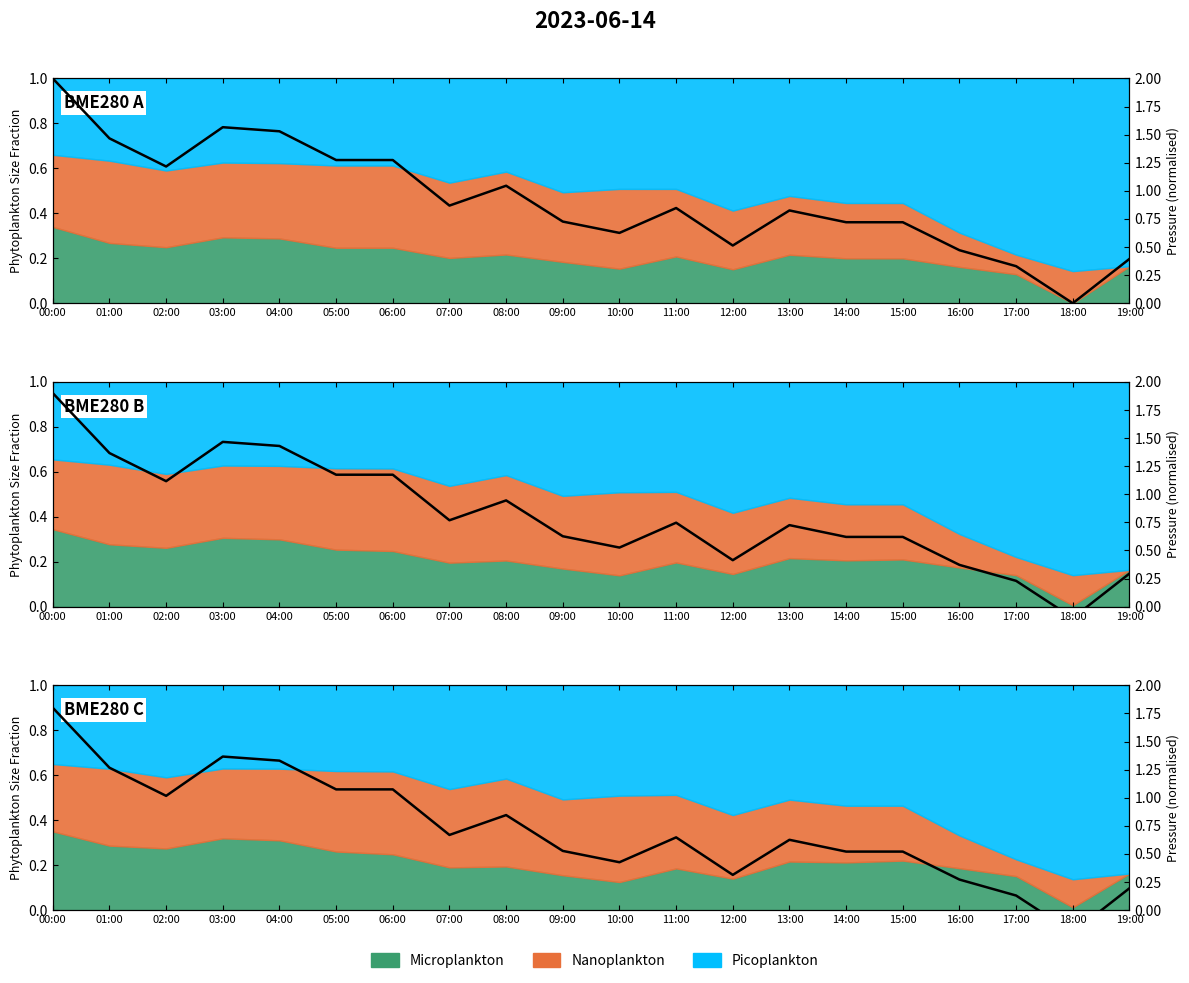

The value at 11:00 is 0.6. True or false?

True